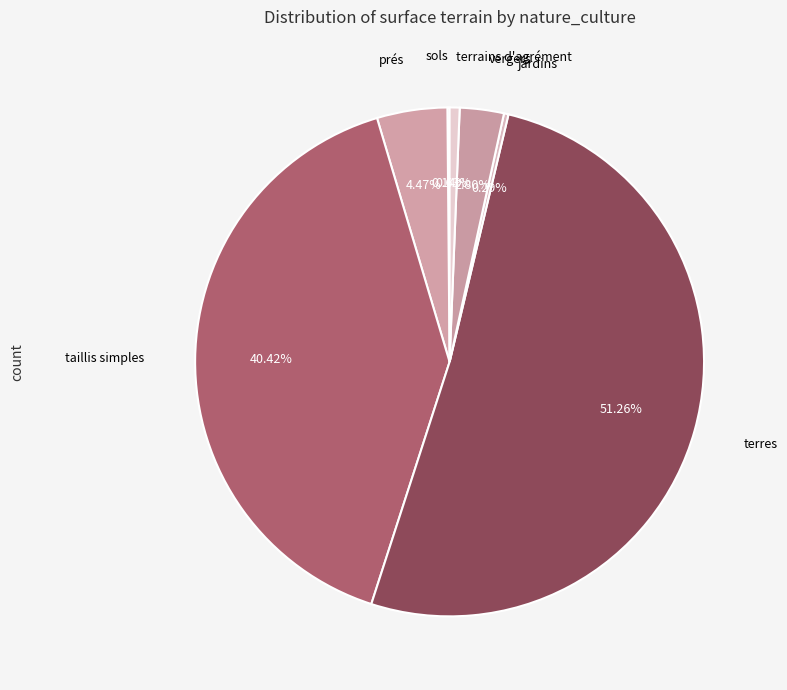

Which slice is the largest?

terres